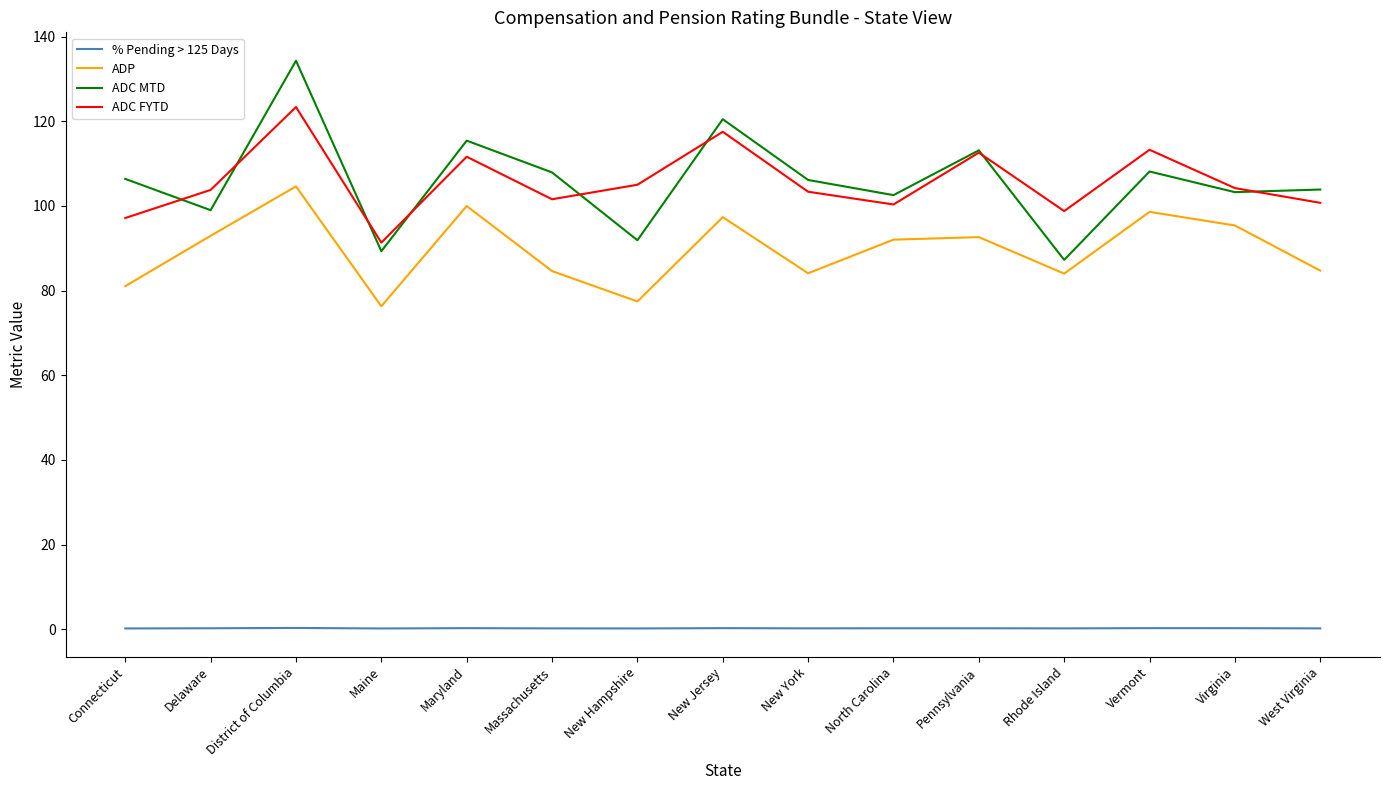

Where is the first local minimum for ADC MTD?

Delaware